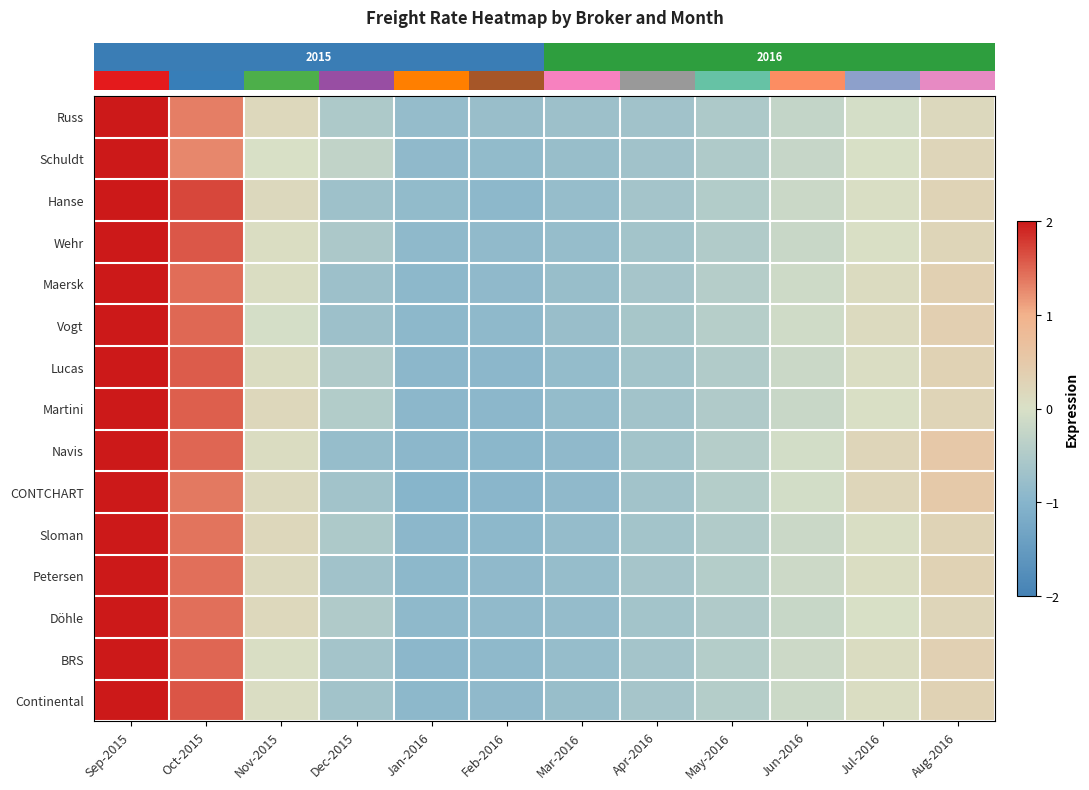

What is the total value across all series at Mar-2016?

-12.2